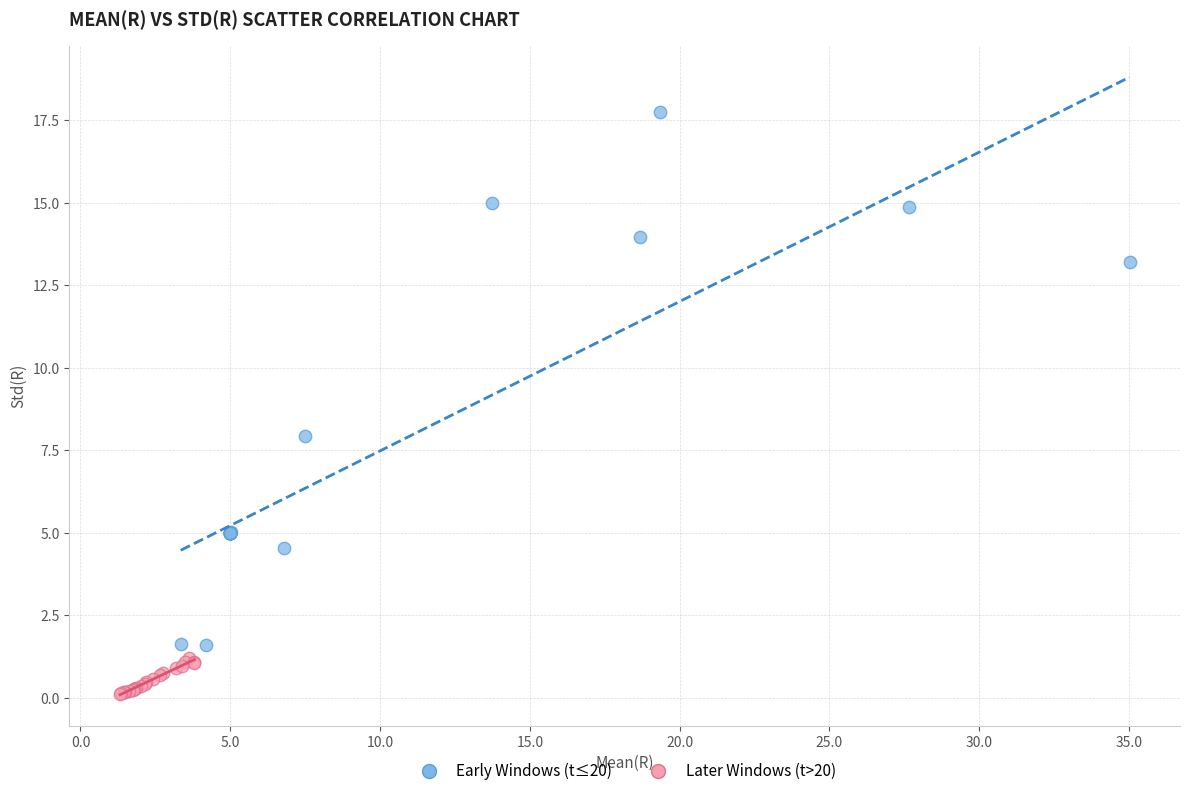

Which series contains the lowest Y value?

Later Windows (t>20)